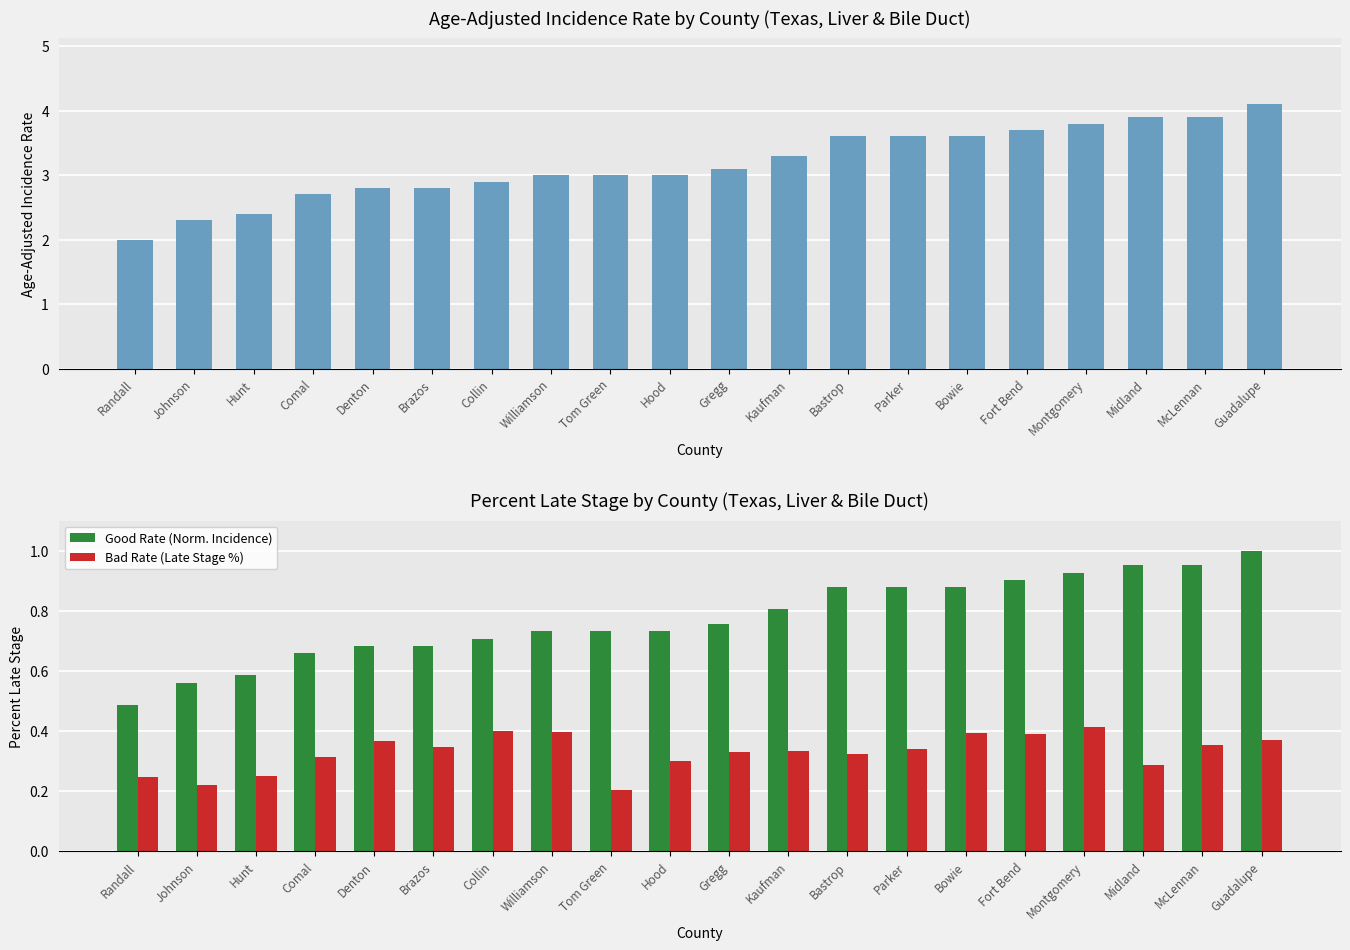

Which has a higher value, Bowie or Hood?

Bowie